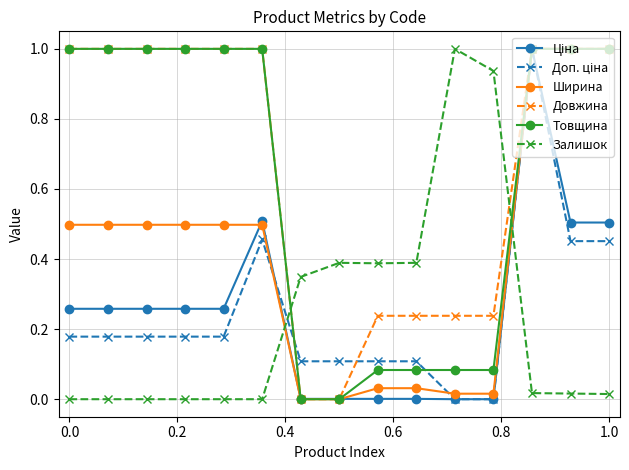

True or false: Довжина and Залишок cross at least once.

True